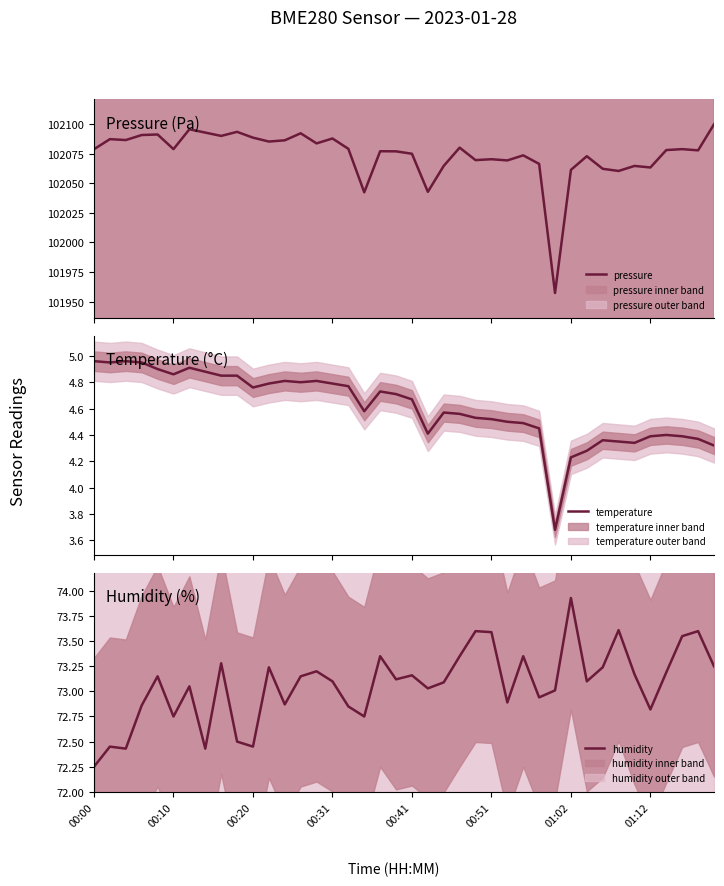

What is the value of the temperature point at the 3rd from the left?

5.0